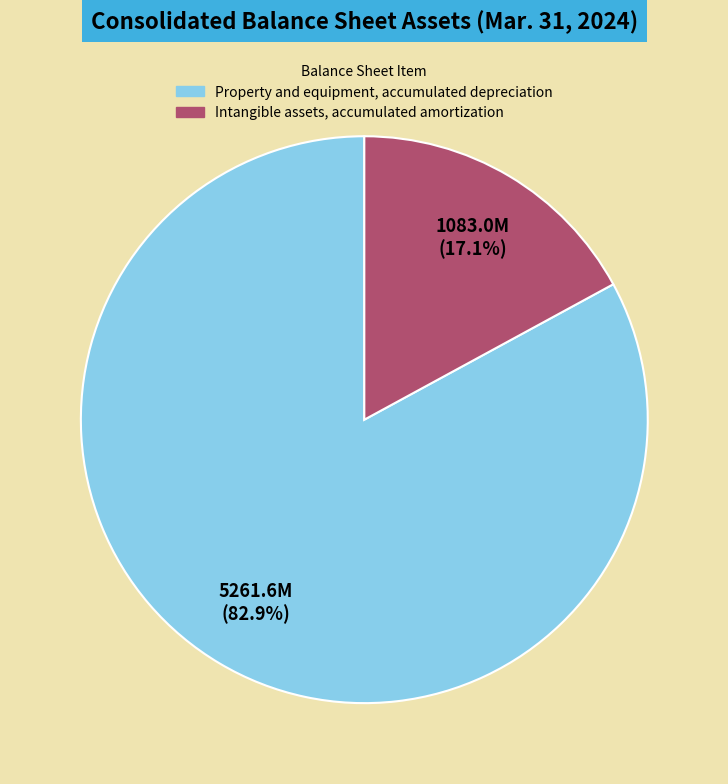

Which category has the biggest portion of the pie?

Property and equipment, accumulated depreciation